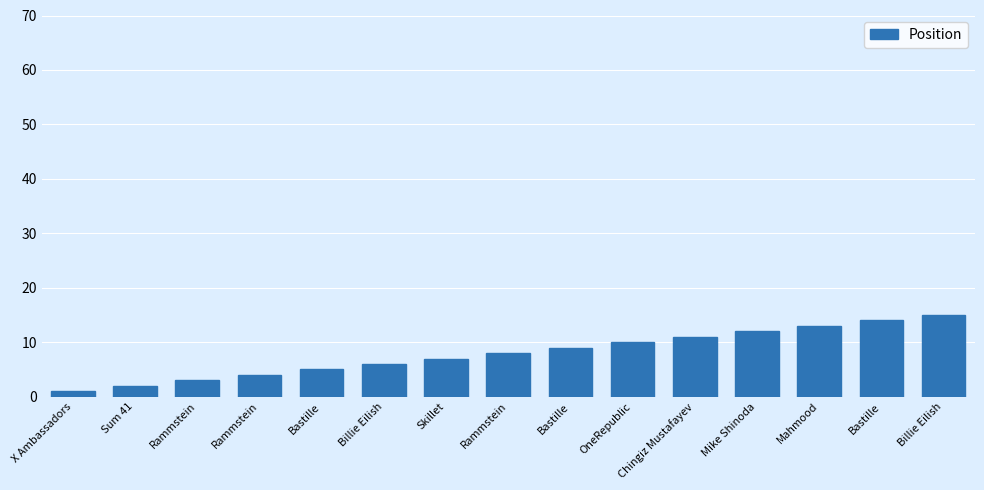

What is the change in value from Rammstein to Bastille?

+6